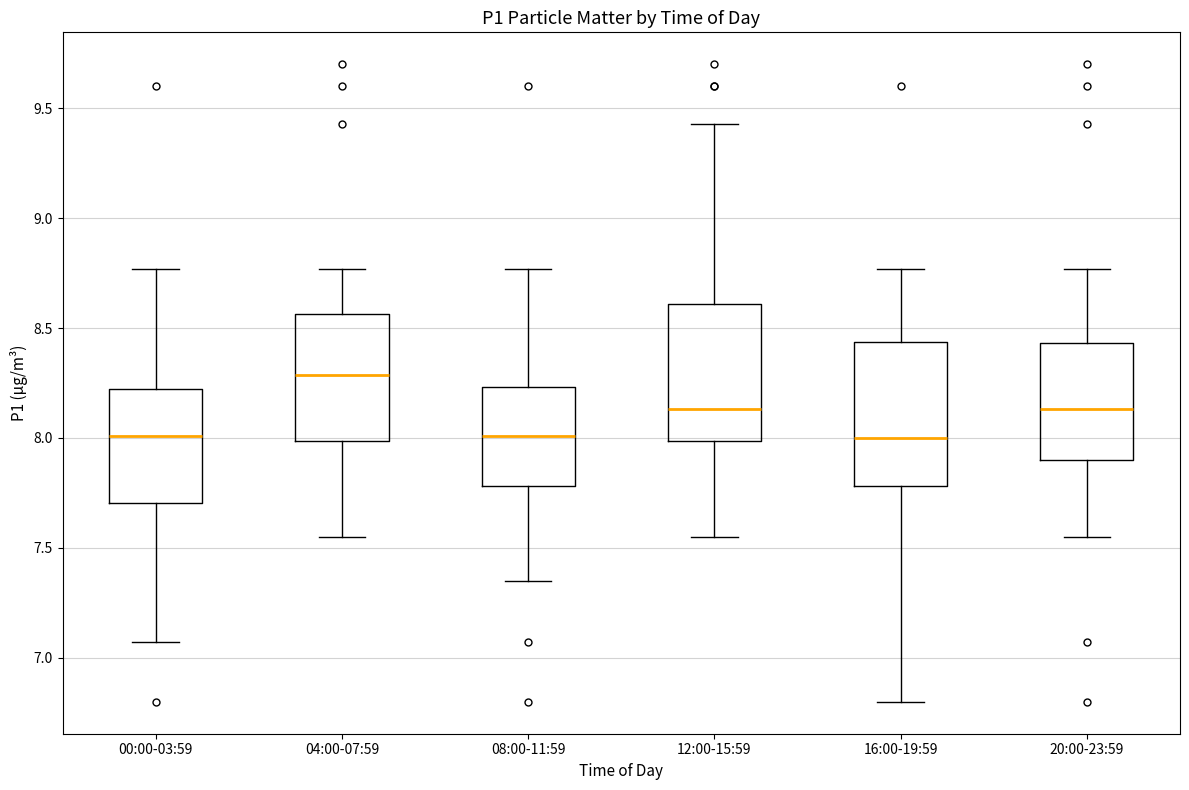

Reading left to right, read every box against the y-axis: the position of its median line, the range the box covers, and the ends of its whiskers. The values are not printed on the chart, so give them approximately, as read against the axis.

00:00-03:59: median 8.00, box 7.70 to 8.20, whiskers 7.05 to 8.75
04:00-07:59: median 8.30, box 8.00 to 8.55, whiskers 7.55 to 8.75
08:00-11:59: median 8.00, box 7.80 to 8.25, whiskers 7.35 to 8.75
12:00-15:59: median 8.15, box 8.00 to 8.60, whiskers 7.55 to 9.45
16:00-19:59: median 8.00, box 7.80 to 8.45, whiskers 6.80 to 8.75
20:00-23:59: median 8.15, box 7.90 to 8.45, whiskers 7.55 to 8.75